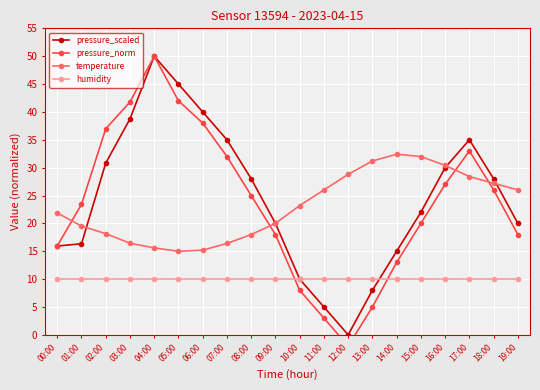

How many lines are shown in the chart?

4